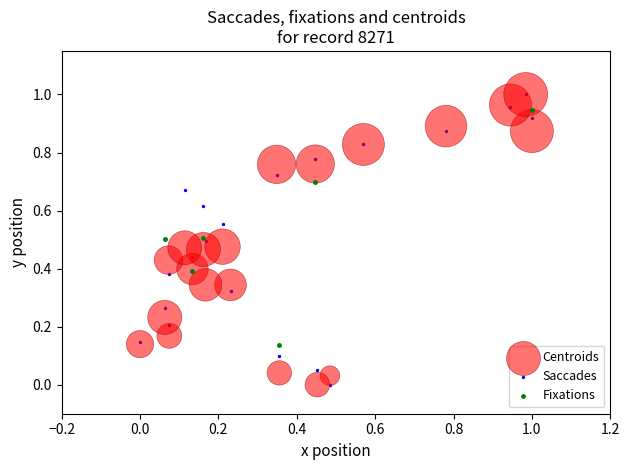

What are all the series names shown in the legend?

Centroids, Saccades, Fixations